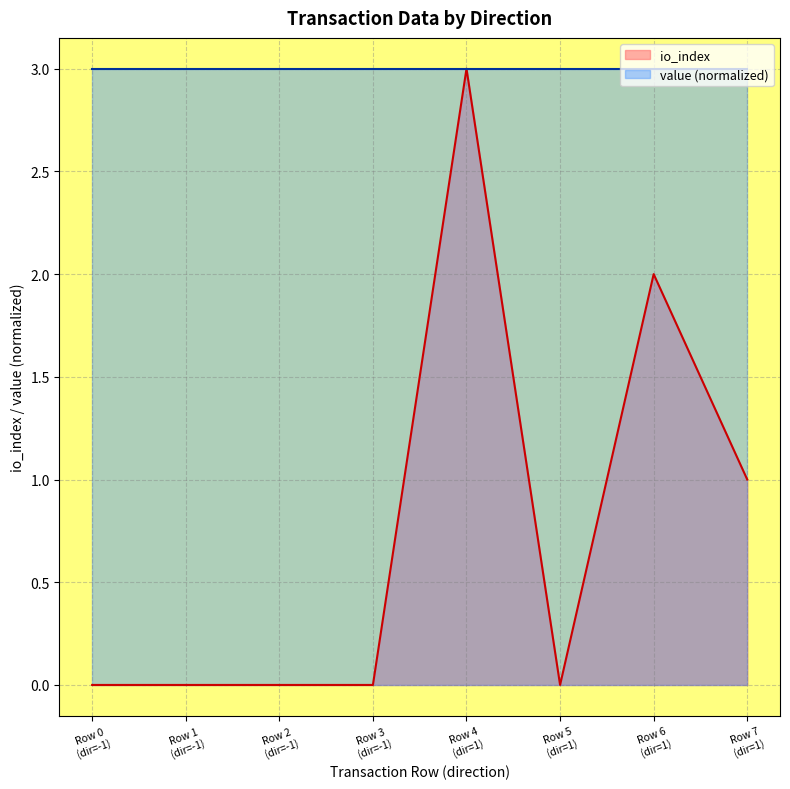

What is the maximum value for value (normalized)?

3